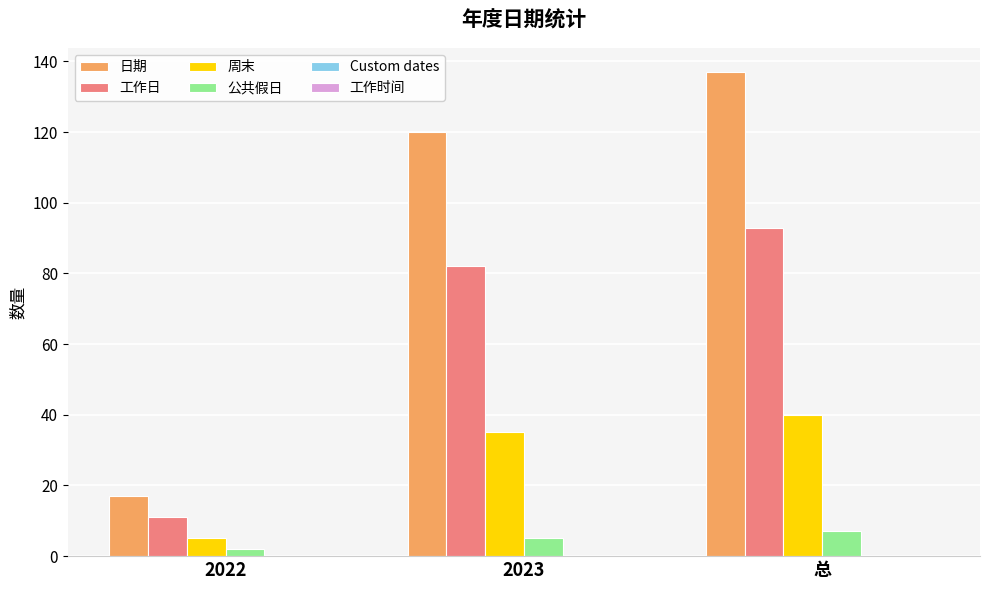

What is the label of the 1st bar from the left?

2022